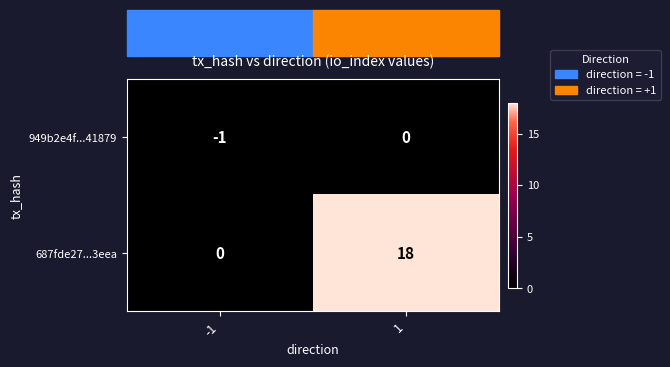

Which series changed the most between -1 and 1?

687fde27...3eea